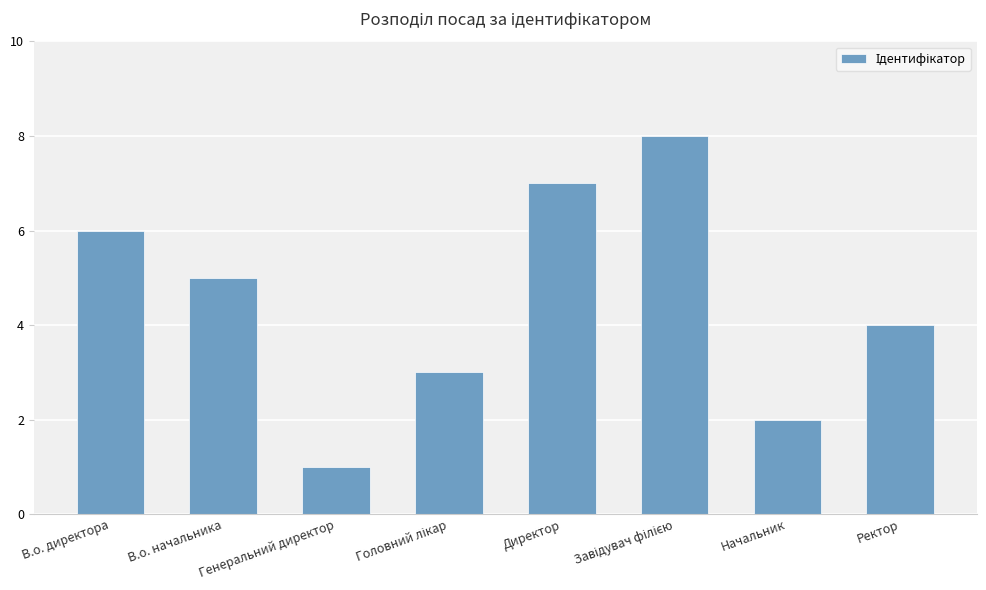

Between Генеральний директор and Начальник, which is larger?

Начальник